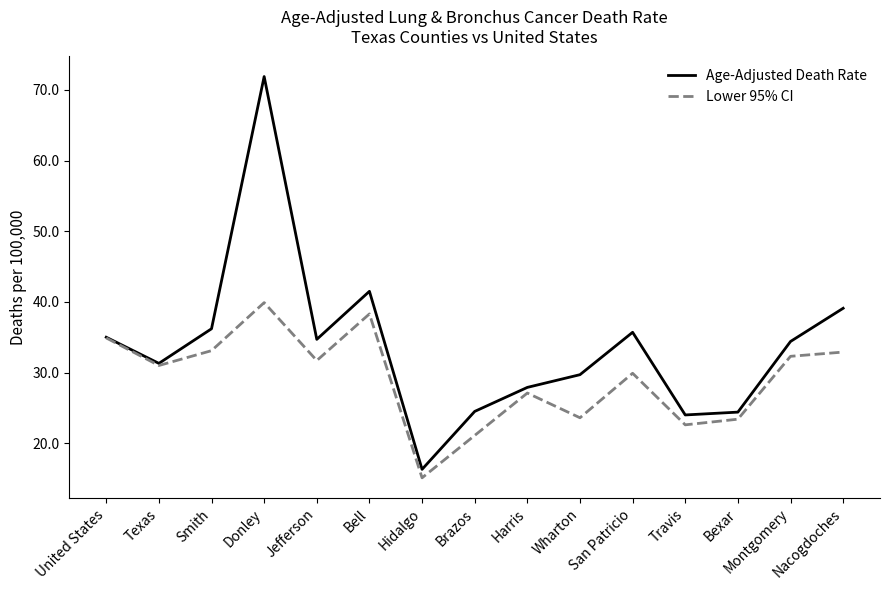

What are all the series names shown in the legend?

Age-Adjusted Death Rate, Lower 95% CI